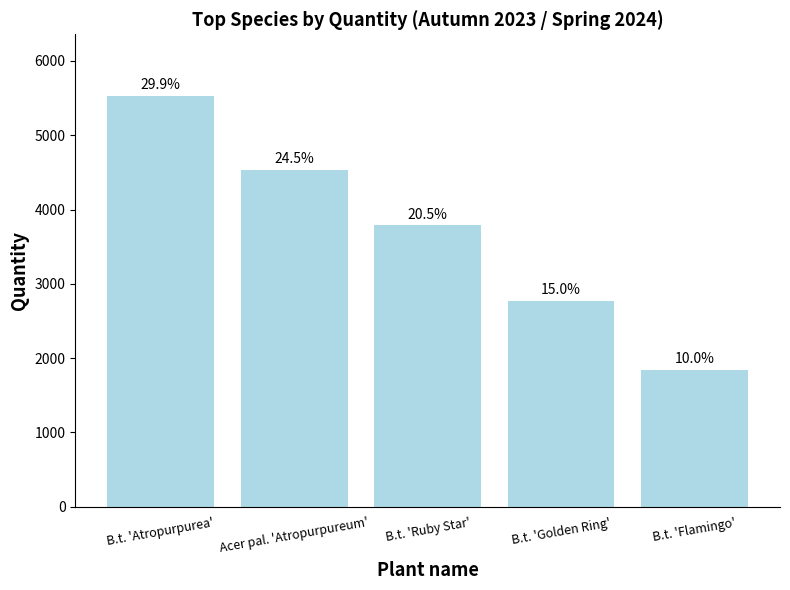

The value at B.t. 'Ruby Star' is 3788. True or false?

True